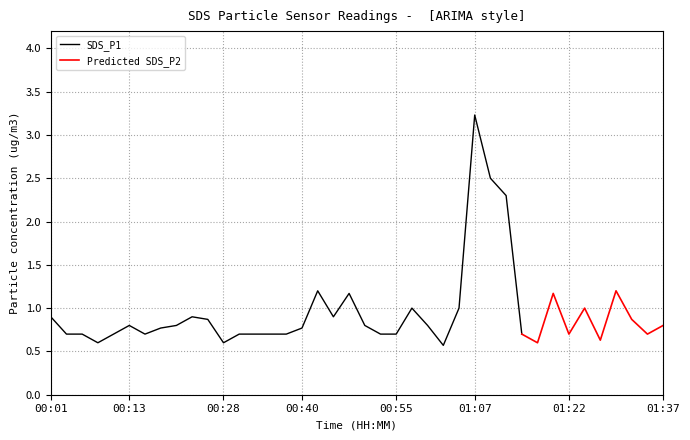

True or false: SDS_P1 has a value of 0.7 at 01:15.

True